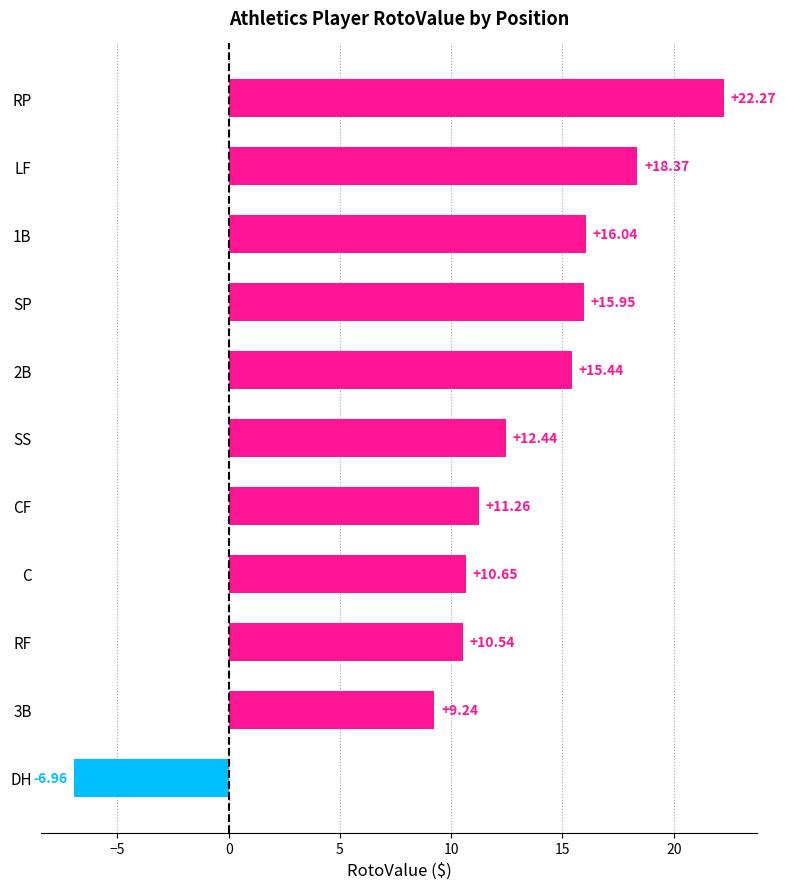

What is the label of the 10th bar from the bottom?

LF